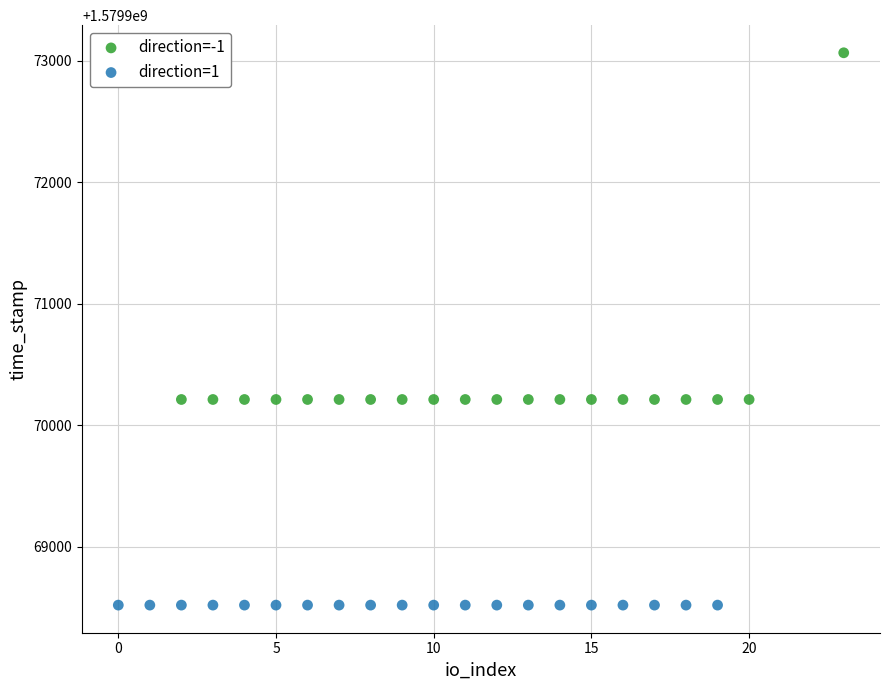

Which series contains the highest Y value?

direction=-1